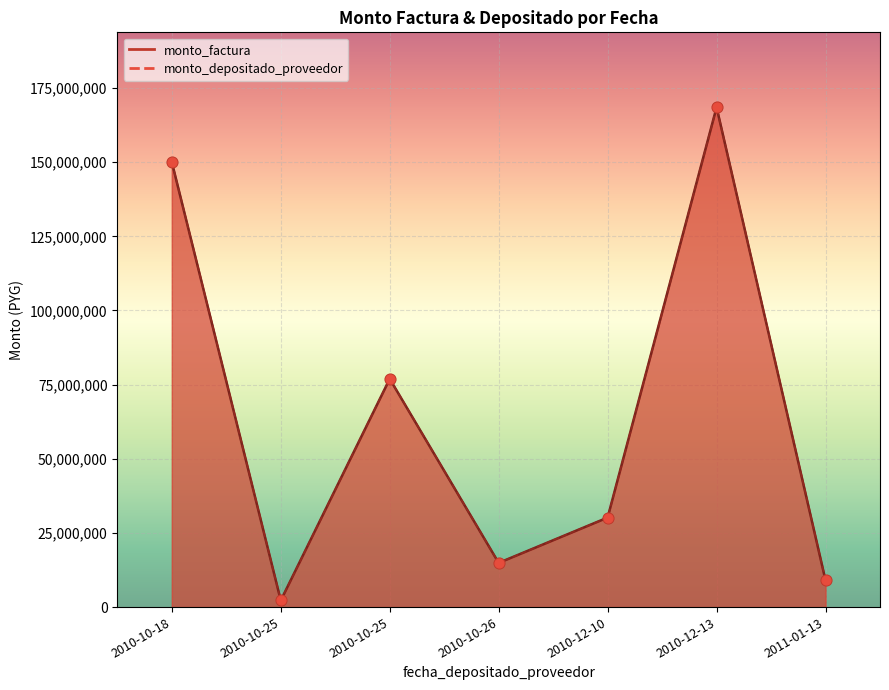

What is the total value across all series at 2010-12-10?

60356020